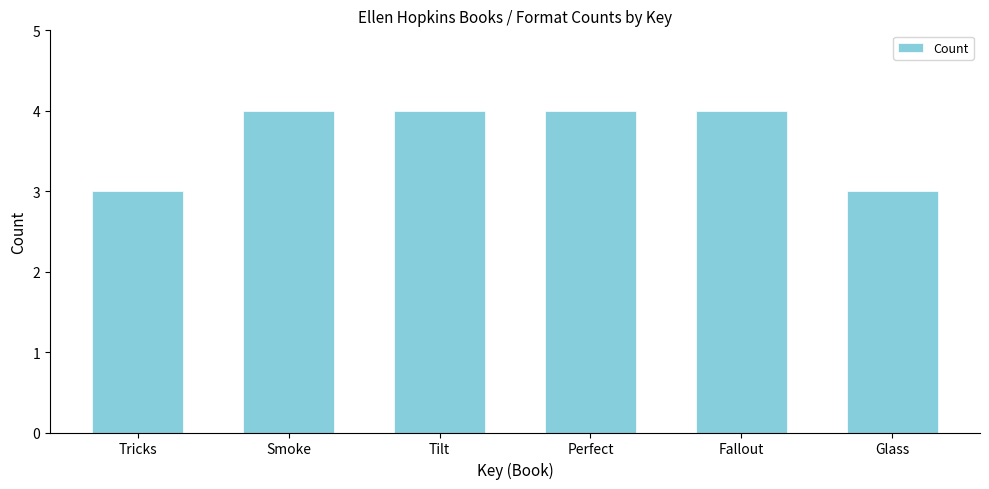

Reading right to left, what are all the values shown in this chart?

3	4	4	4	4	3